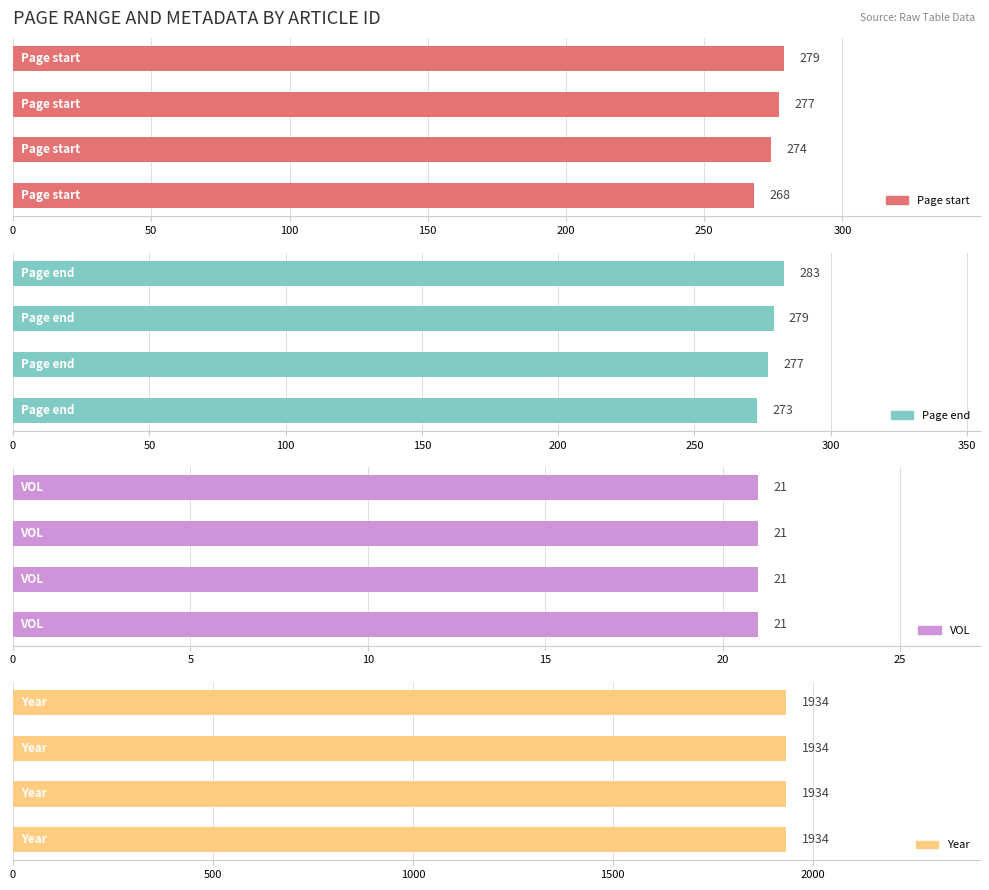

How many groups of bars are there?

4